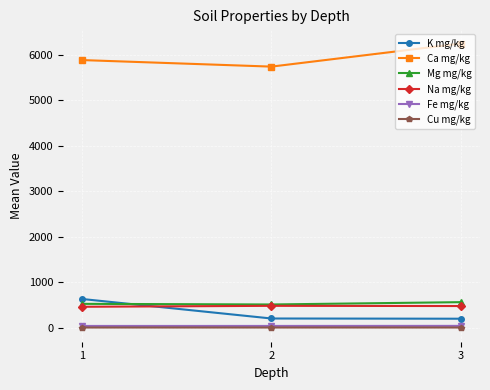

Rank the categories by Ca mg/kg value from highest to lowest.

3, 1, 2